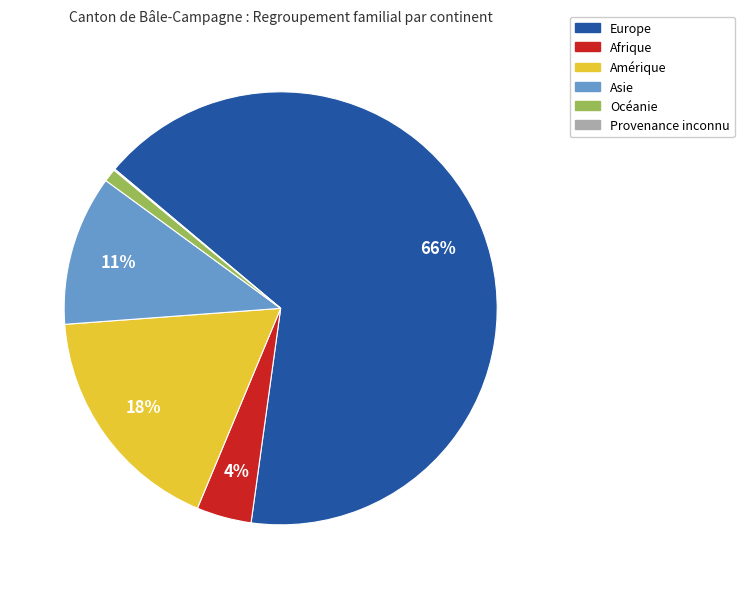

Which category has the biggest portion of the pie?

Europe